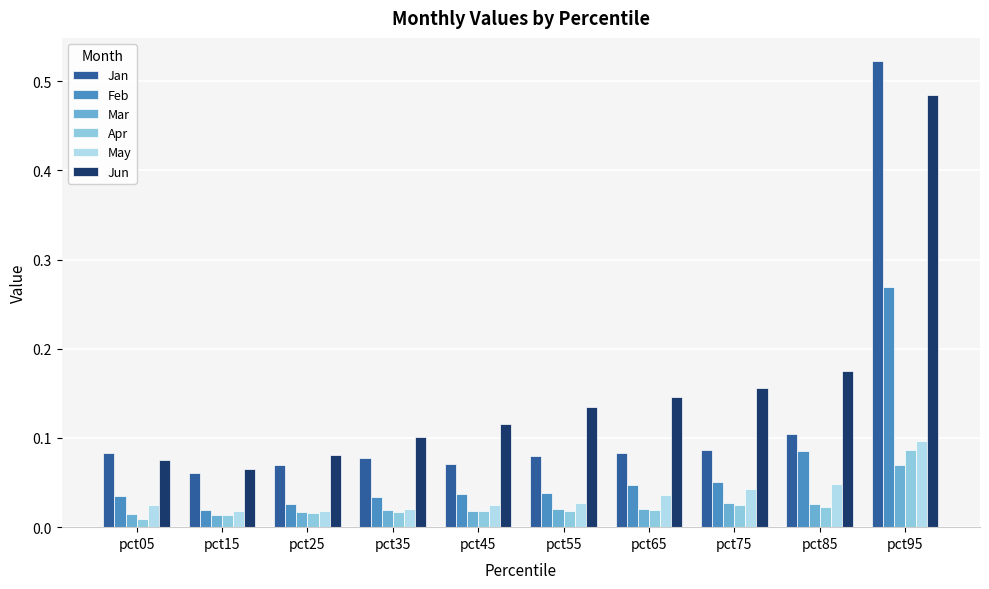

The value of Jan at pct95 is 0.7. True or false?

False